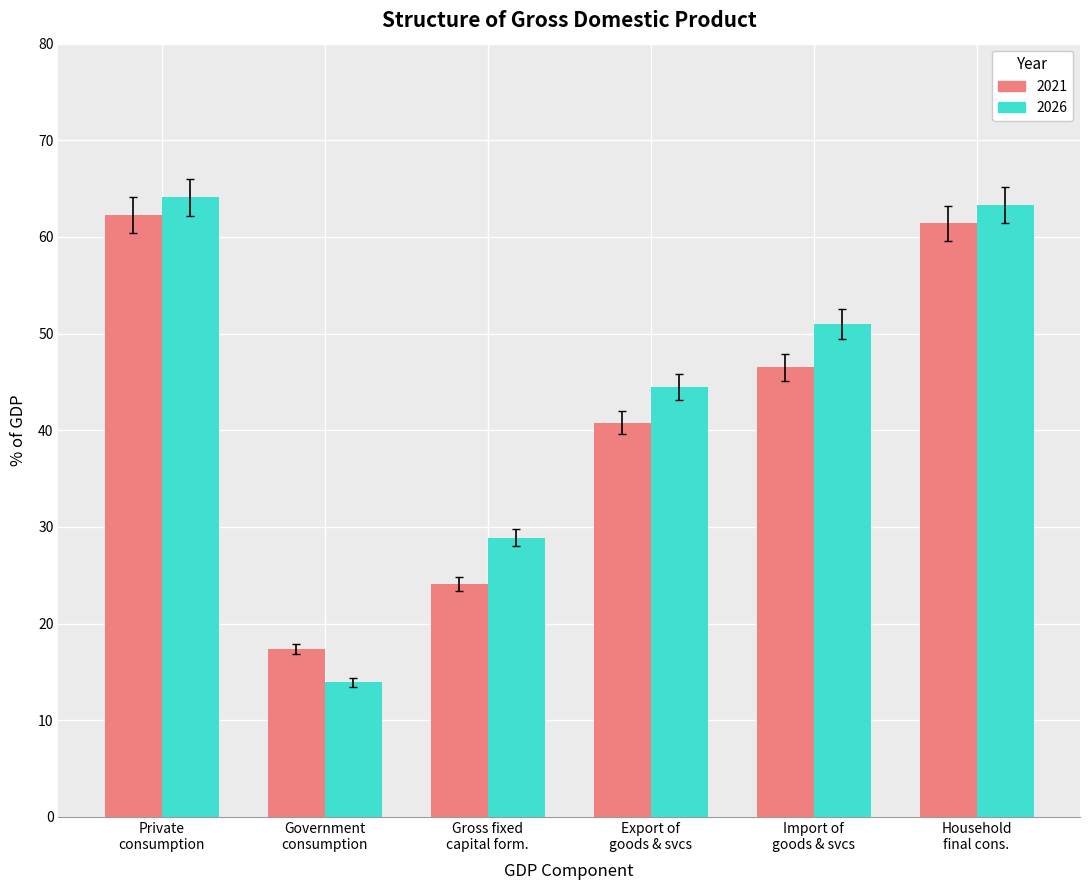

Reading left to right, list all the values displayed in this chart.

2021: 62.3	17.4	24.1	40.8	46.5	61.4
2026: 64.1	13.9	28.9	44.5	51.0	63.3